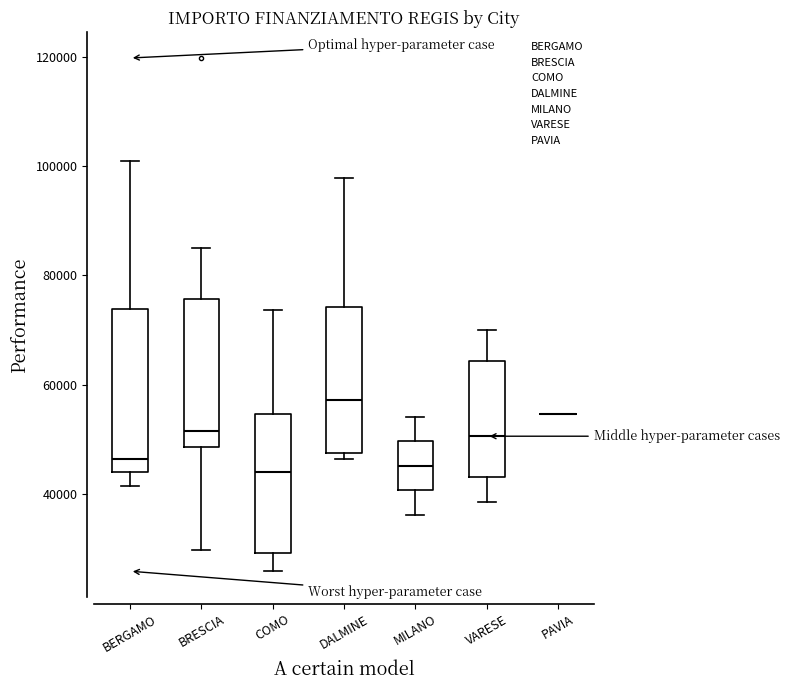

Comparing the boxes themselves (not the whiskers), which one is the tallest?

BERGAMO